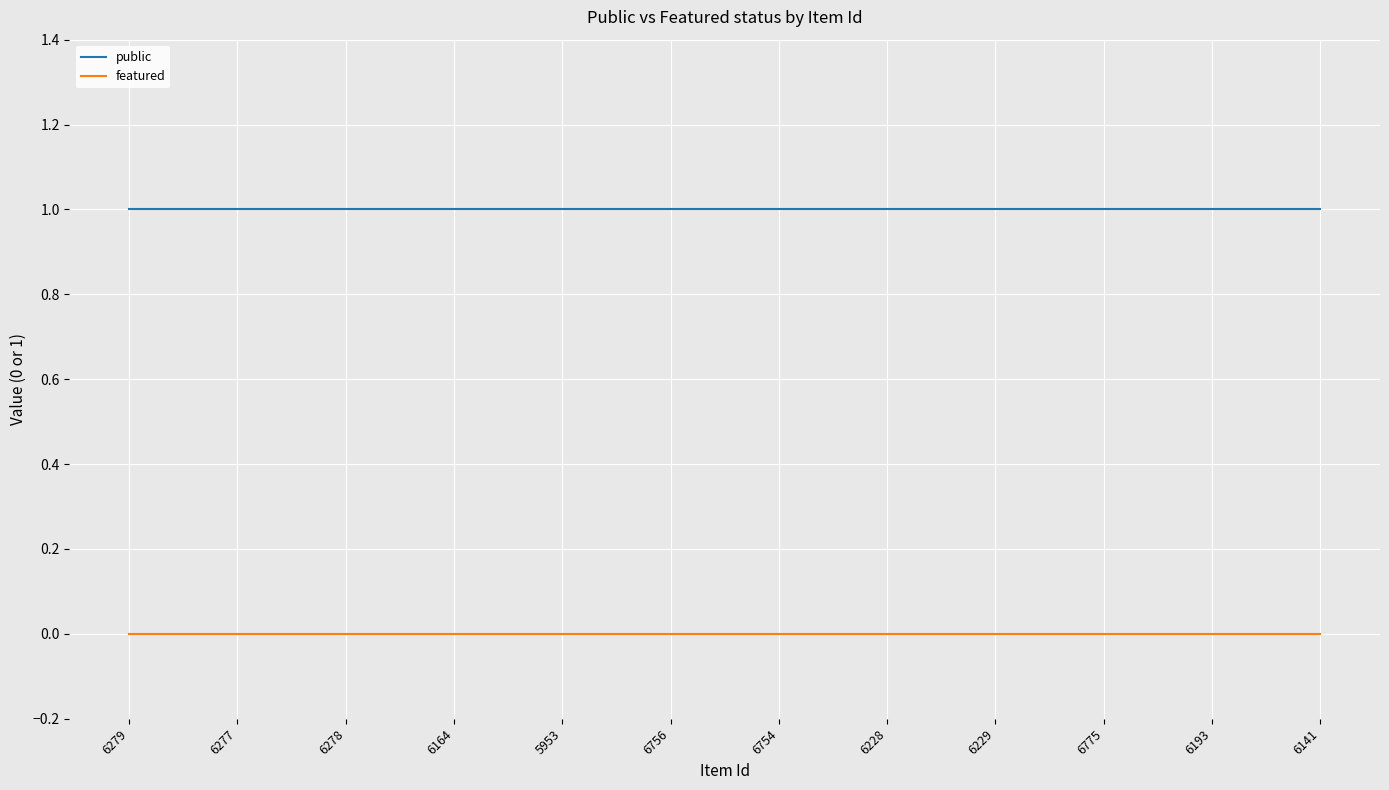

What is the average value of the public series?

1